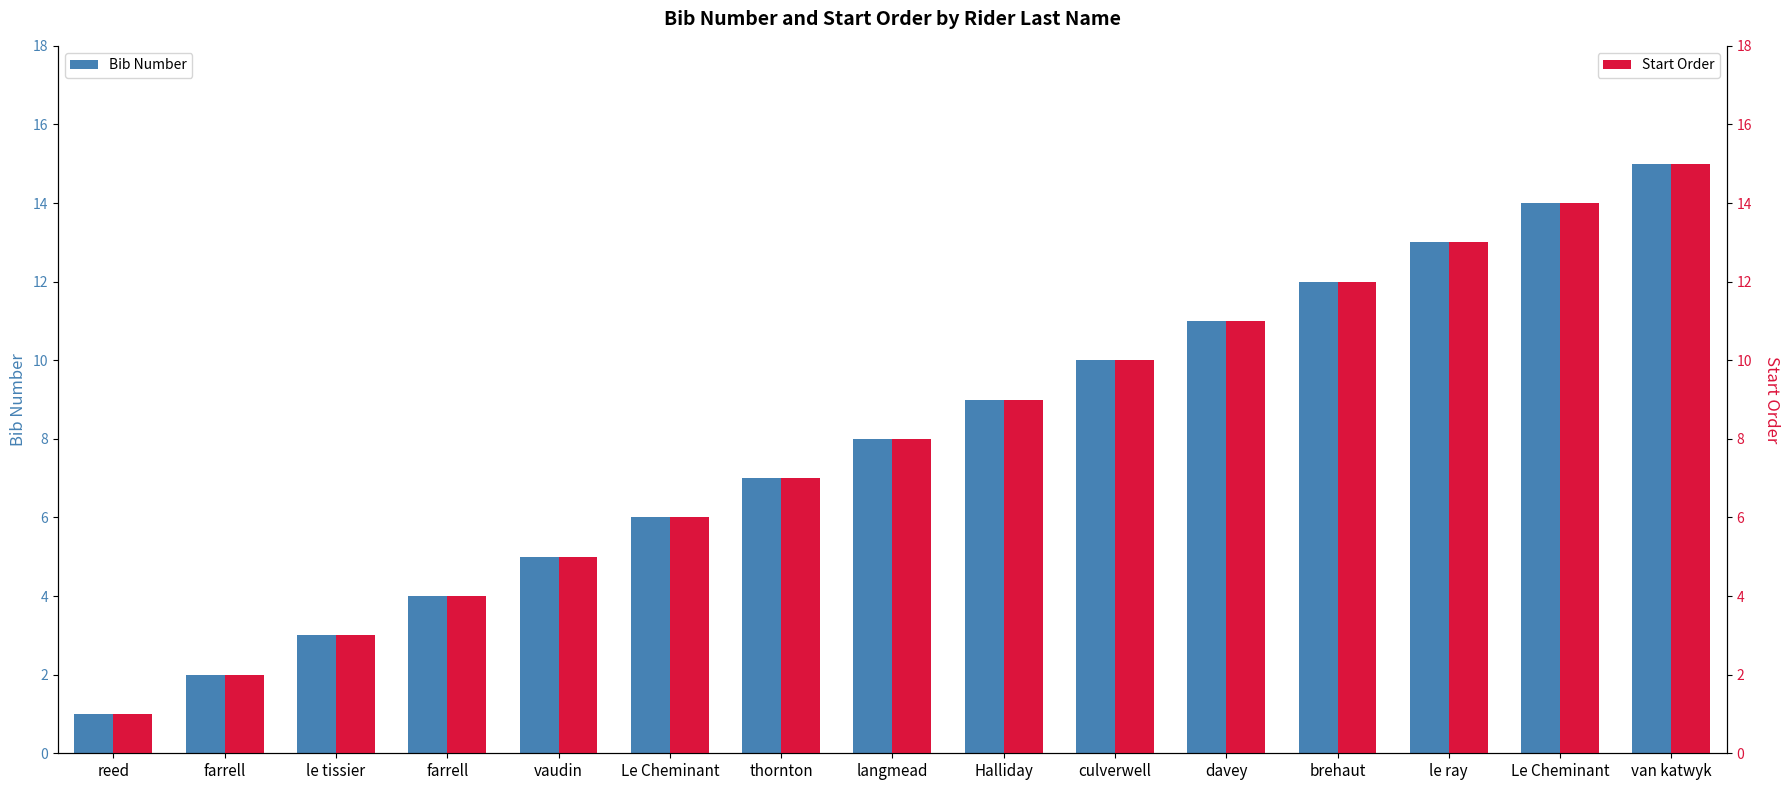

At which label does Bib Number first exceed 8?

Halliday